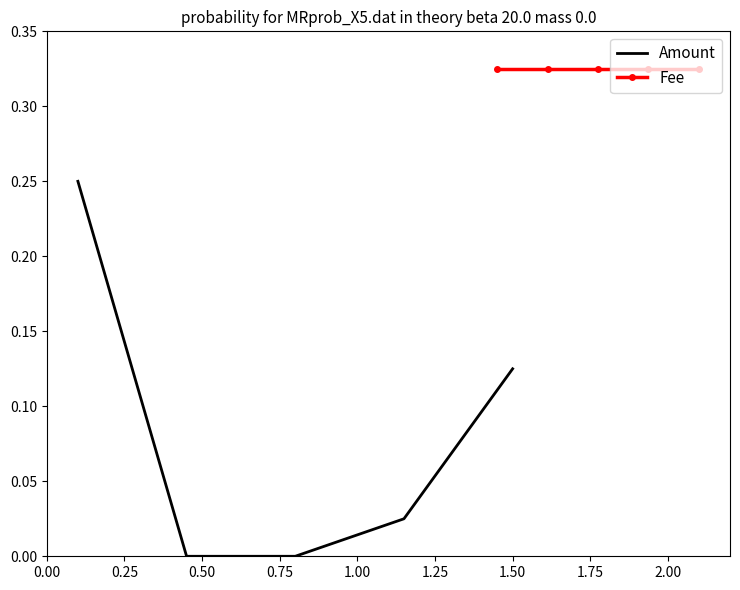

List the series in order of their overall mean, lowest first.

Amount, Fee